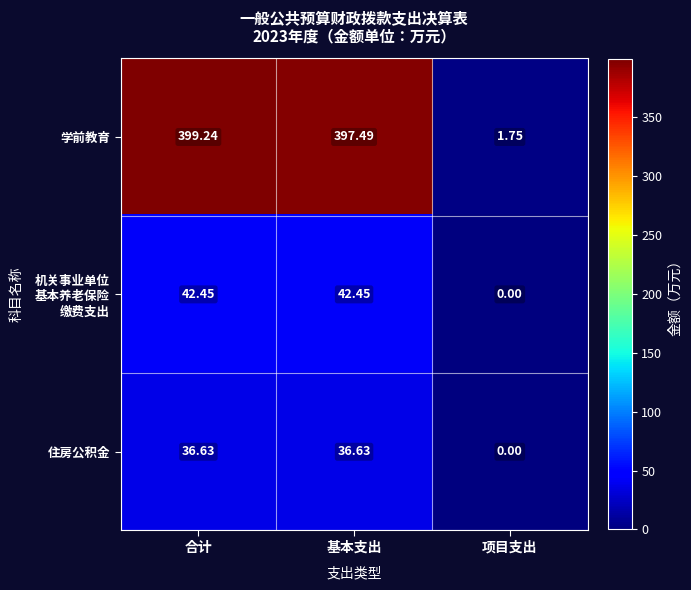

Which label corresponds to the largest value in the chart?

合计